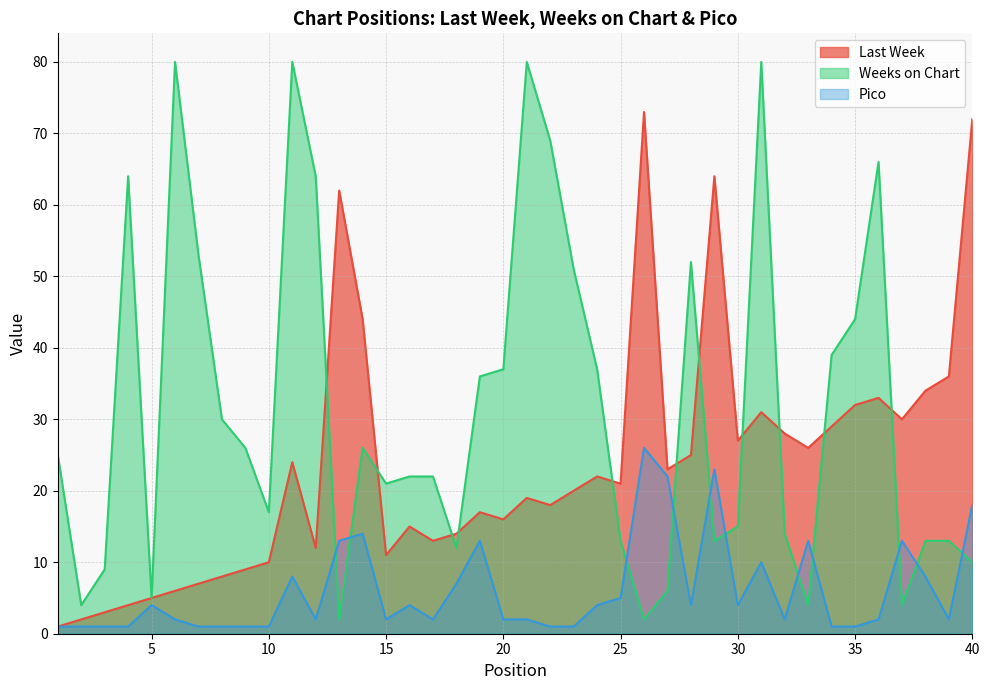

How many data points in Last Week are above 21?

19